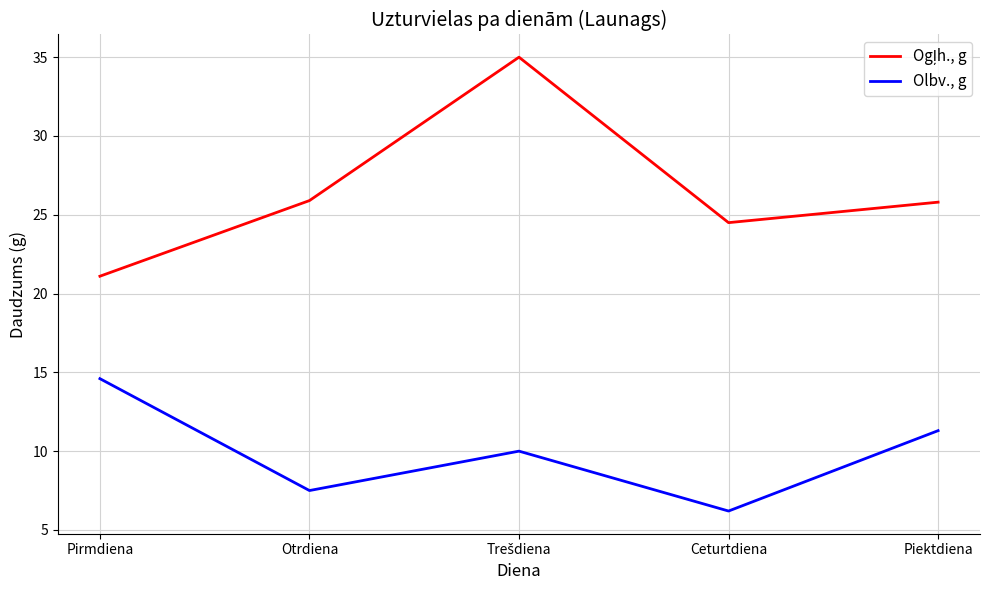

Between Ceturtdiena and Piektdiena, which series saw the biggest shift?

Olbv., g